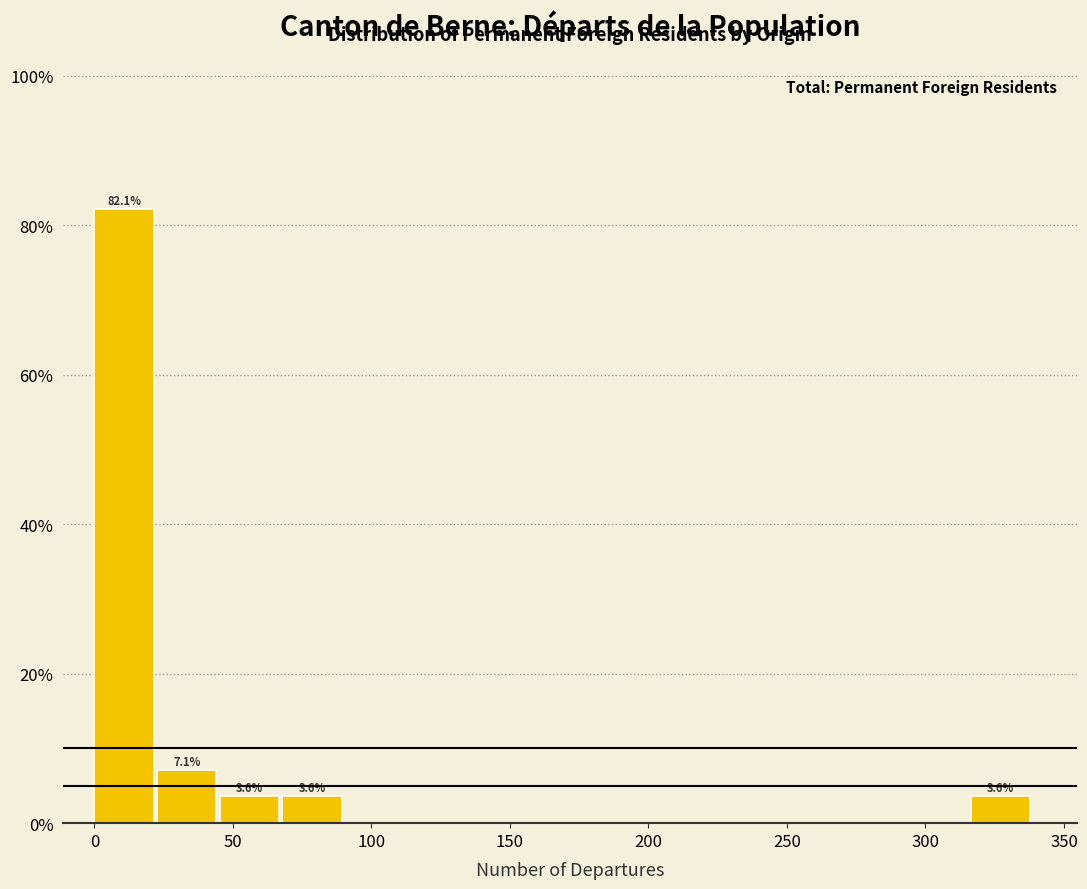

Which range on the x-axis has the tallest bar?

0 to 25